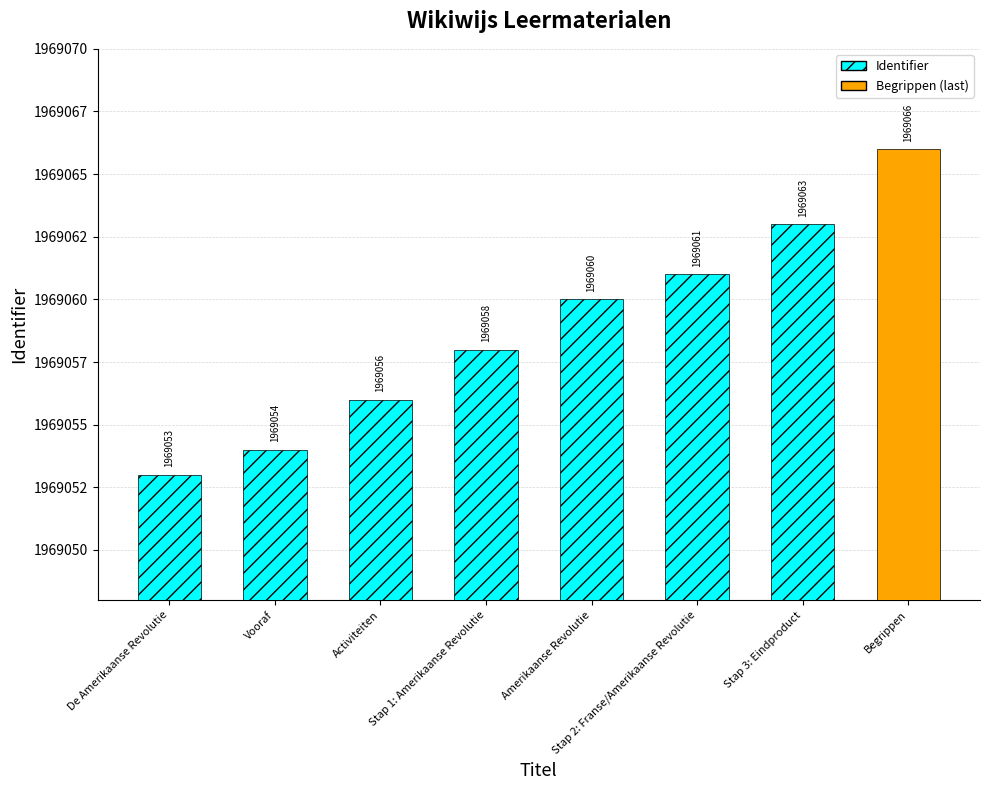

How many values are between 1969056 and 1969063?

5